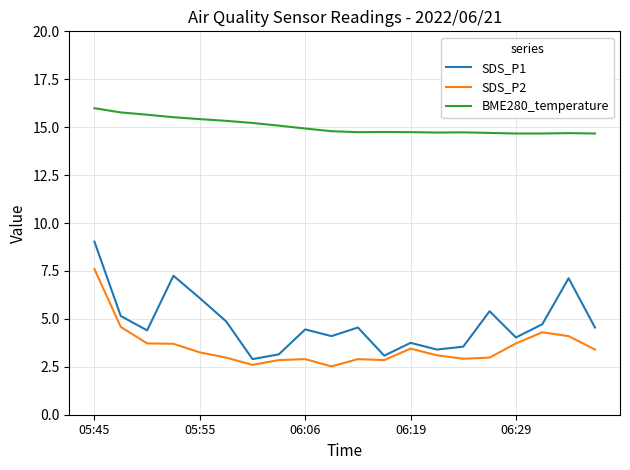

True or false: BME280_temperature and SDS_P2 cross at least once.

False